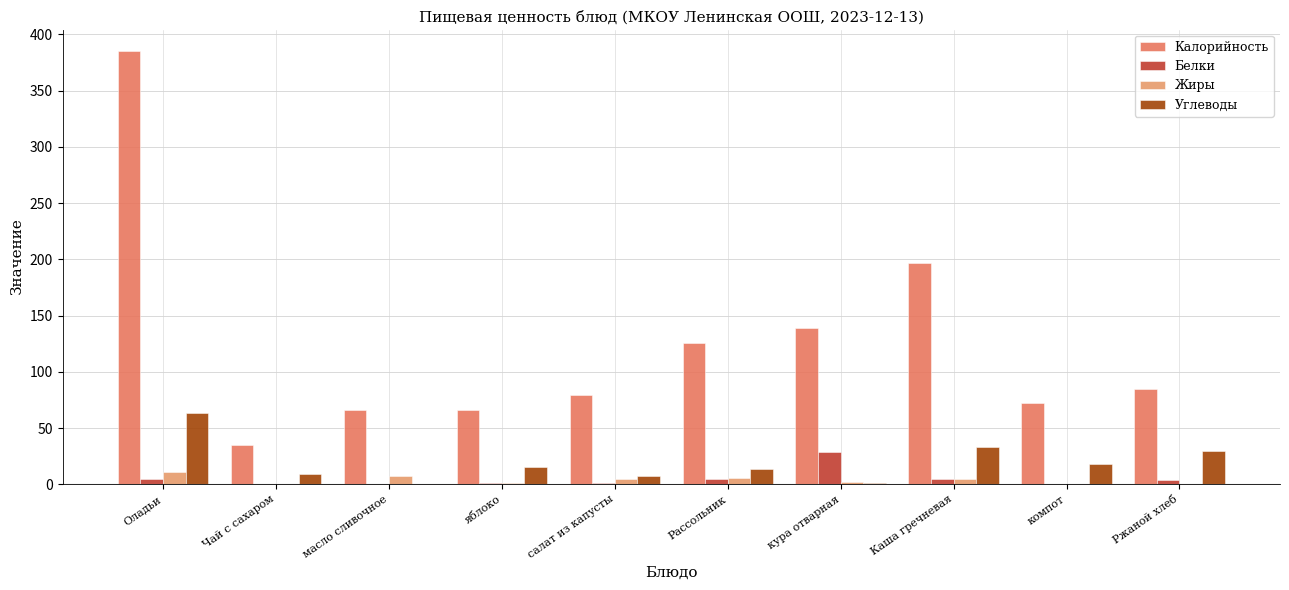

What position from the right is Ржаной хлеб?

1